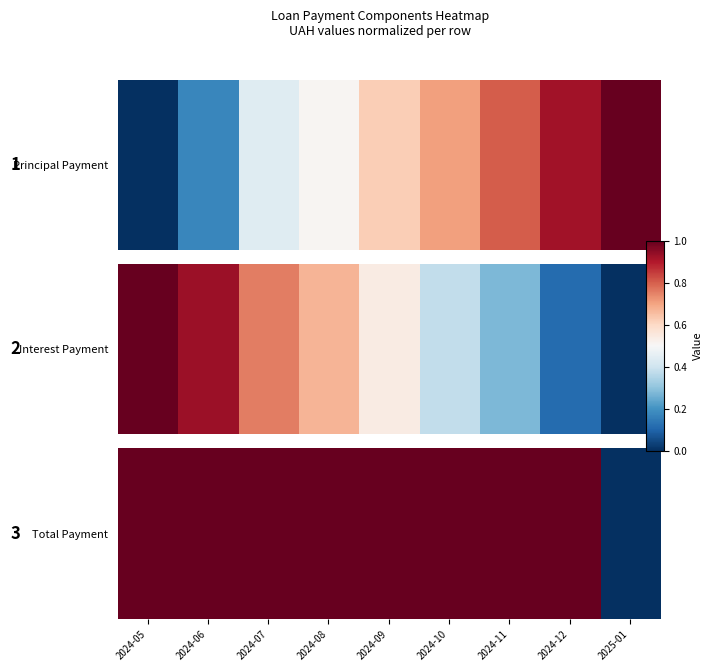

Rank the categories by value from highest to lowest.

2024-05, 2024-06, 2024-07, 2024-08, 2024-09, 2024-10, 2024-11, 2024-12, 2025-01